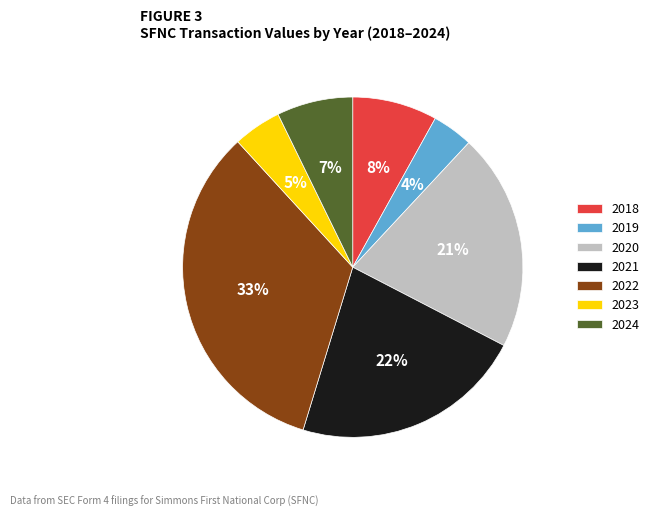

To the nearest percent, what portion does 2018 represent?

8%